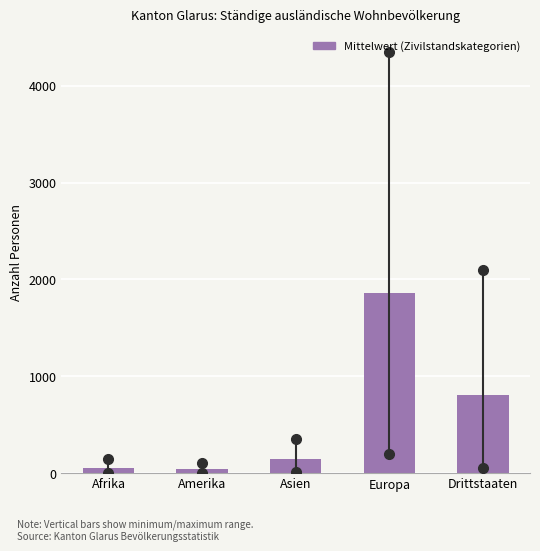

True or false: the data shows 146.8 at Asien.

True